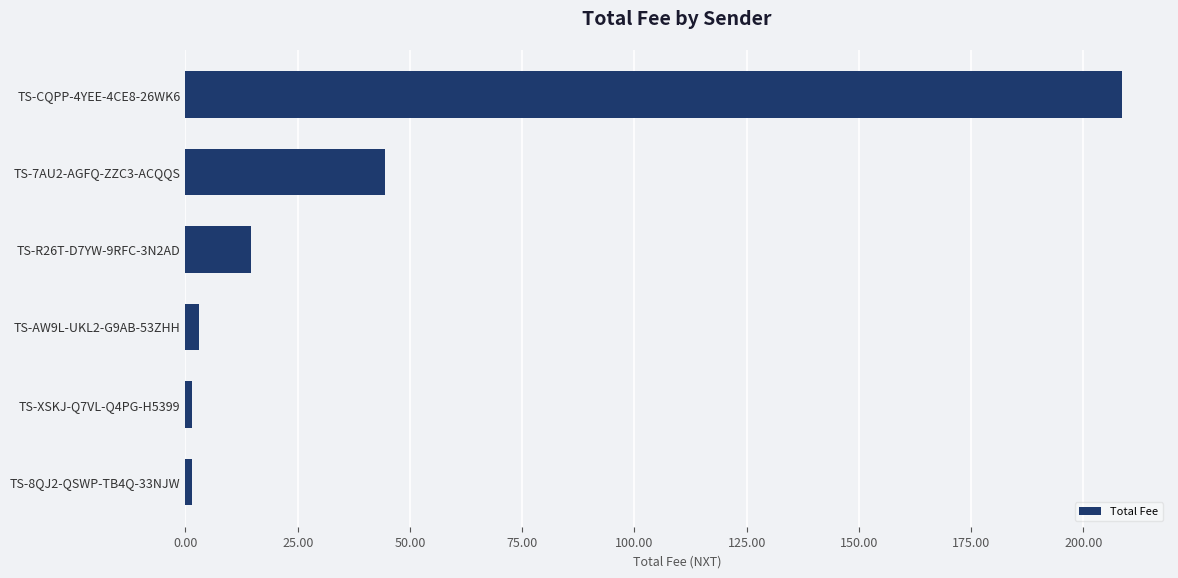

What is the difference between the maximum and second lowest values?

207.0